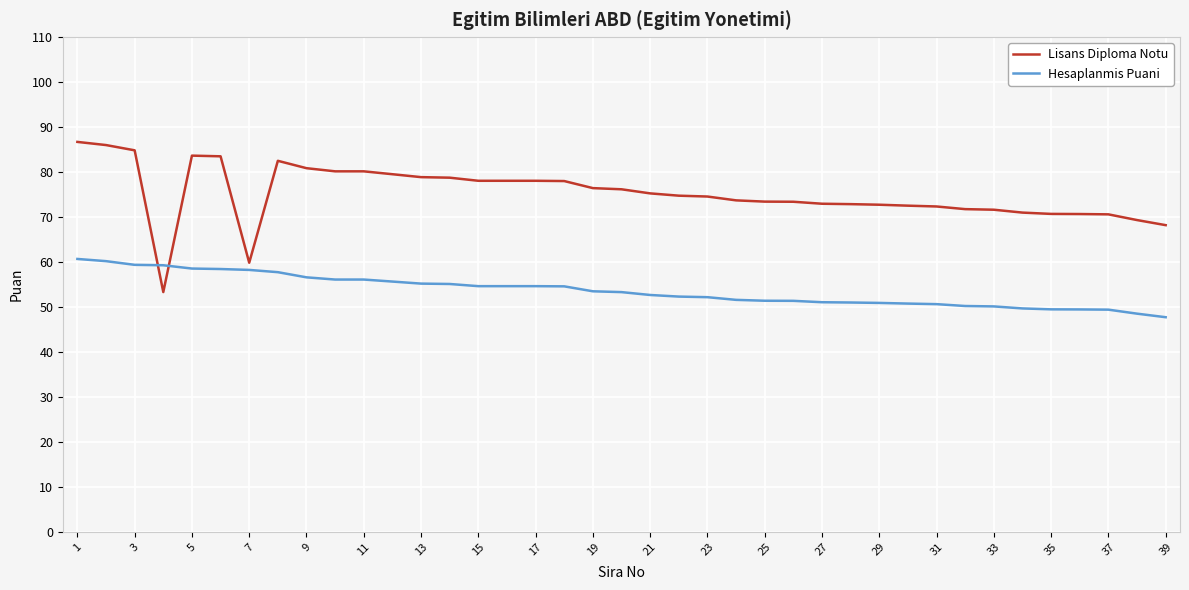

Which series has the largest total across all categories?

Lisans Diploma Notu